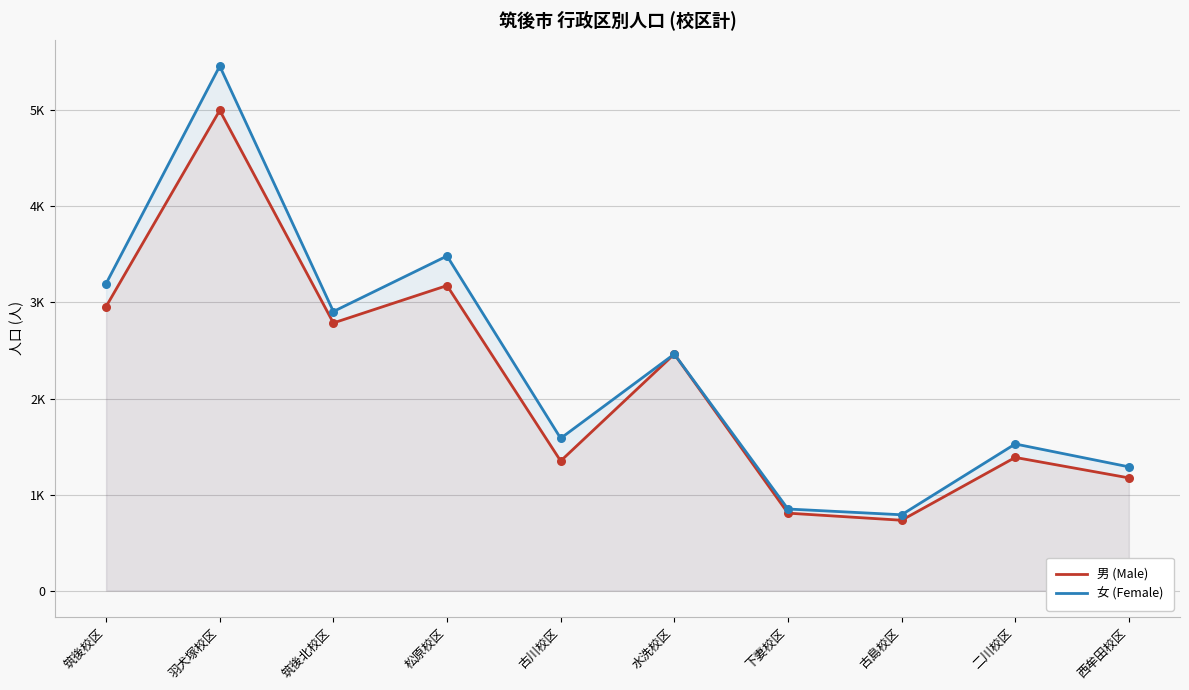

What are all the series names shown in the legend?

男 (Male), 女 (Female)